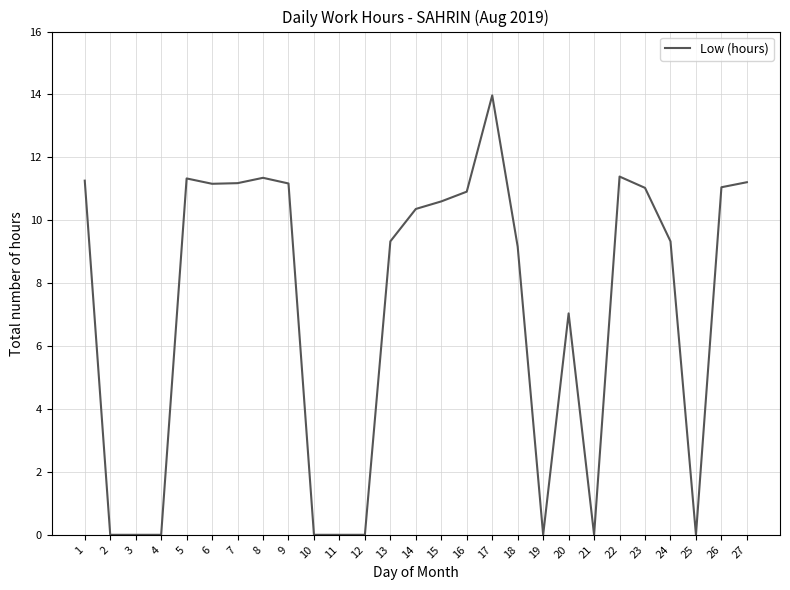

How many categories are shown in the chart?

27